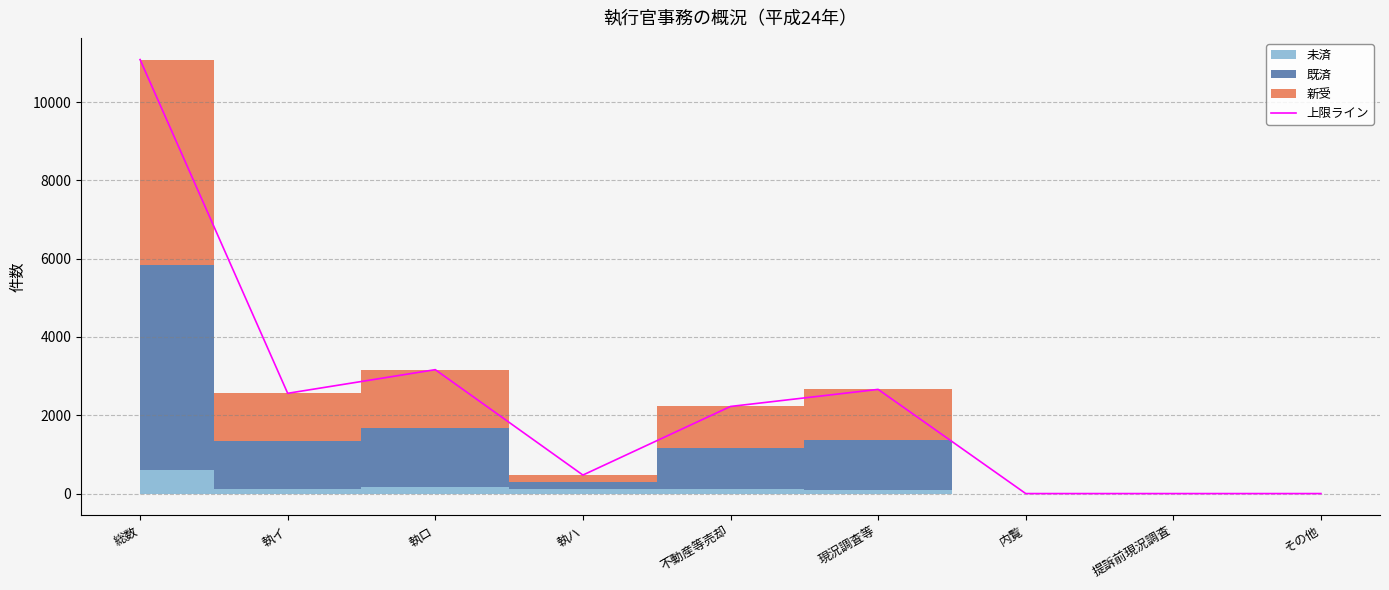

Between その他 and 執イ, which is larger?

執イ